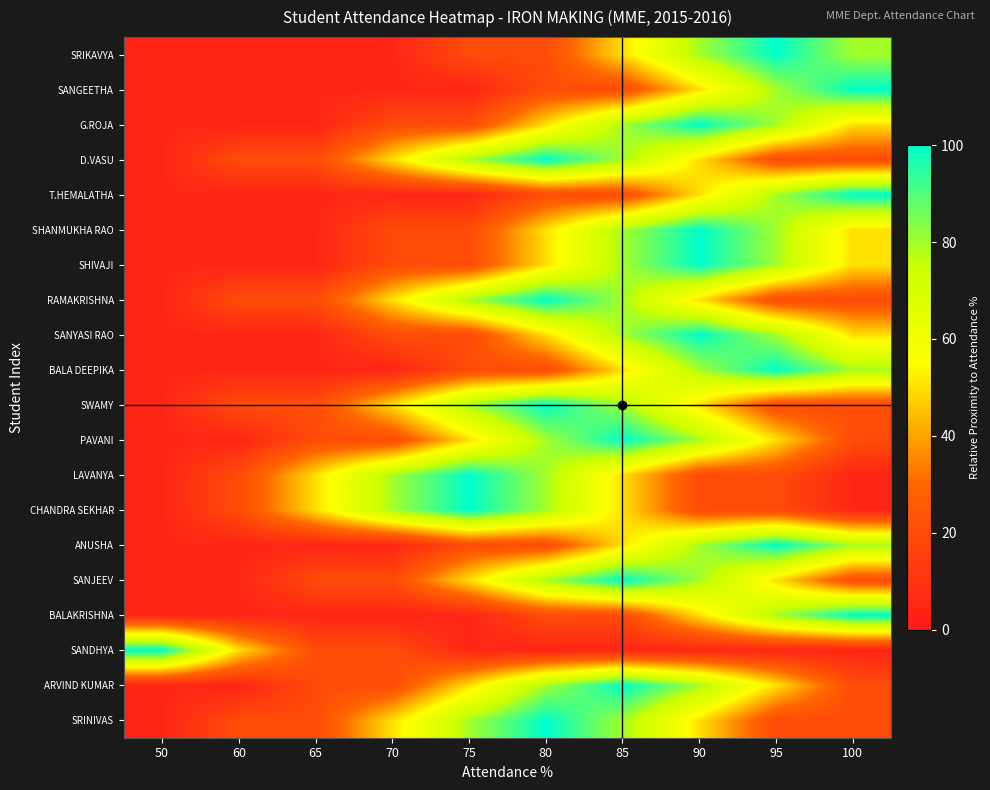

What is the total value across all series at 65?

310